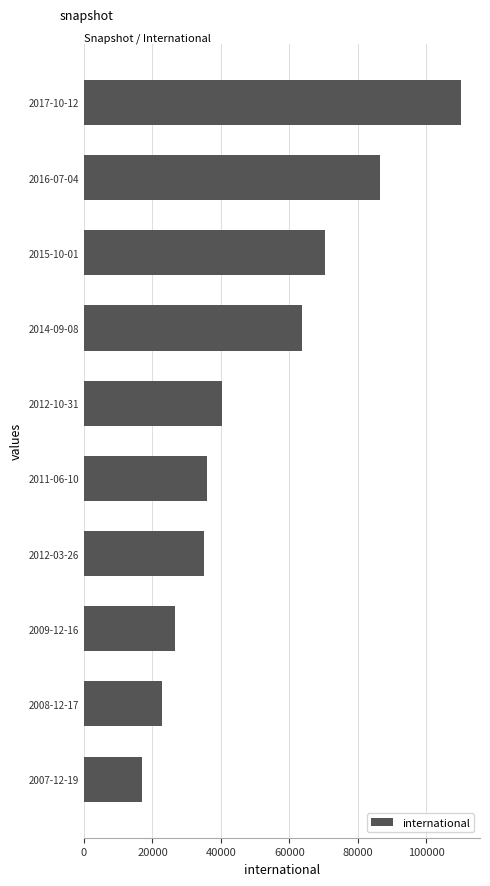

What is the minimum value shown in the chart?

17027